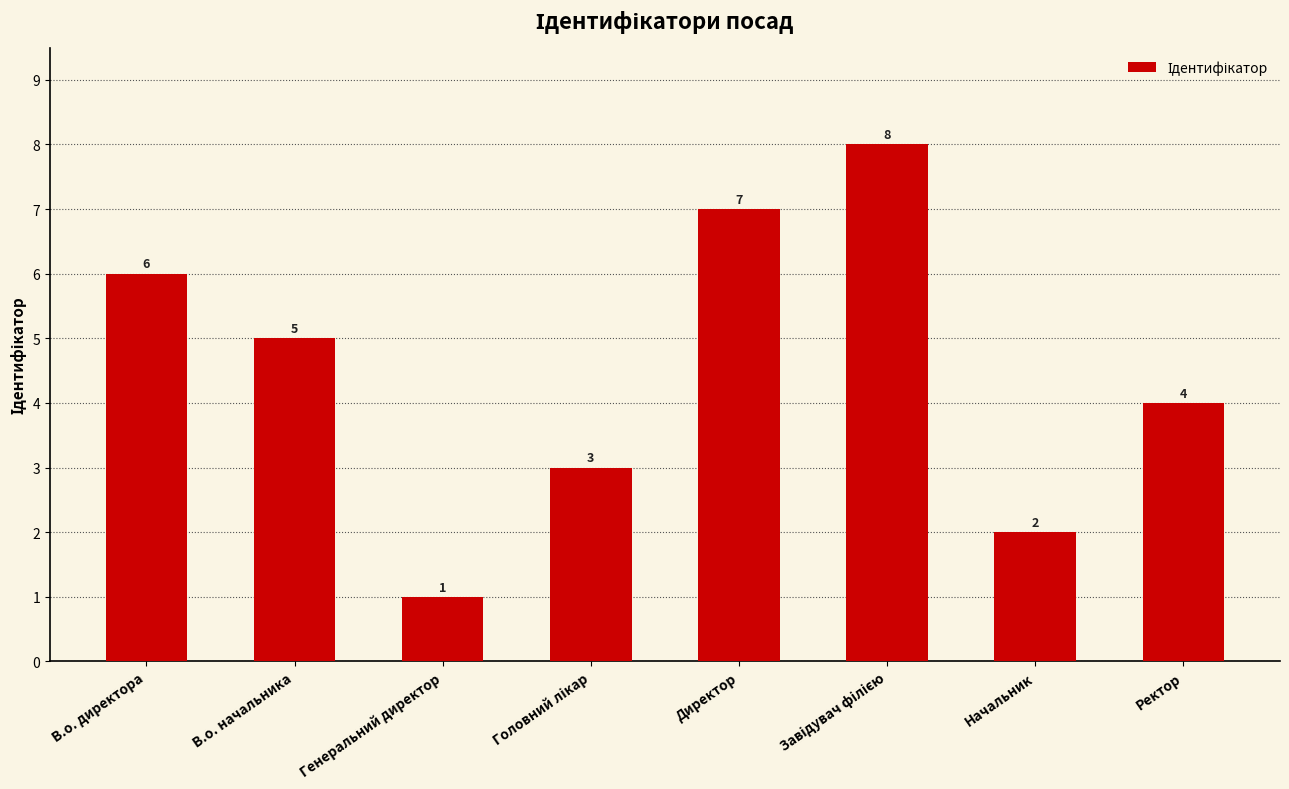

What is the difference between the second highest and minimum values?

6